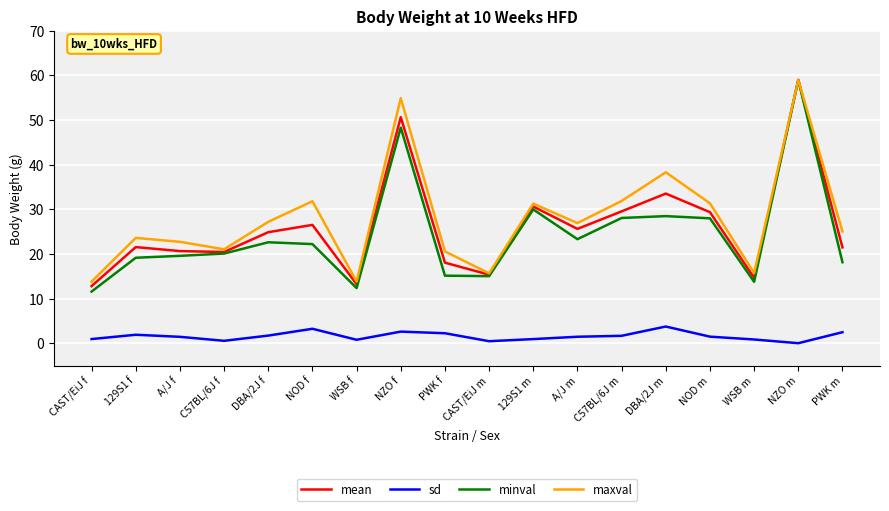

The value of minval at NZO f is 15.6. True or false?

False